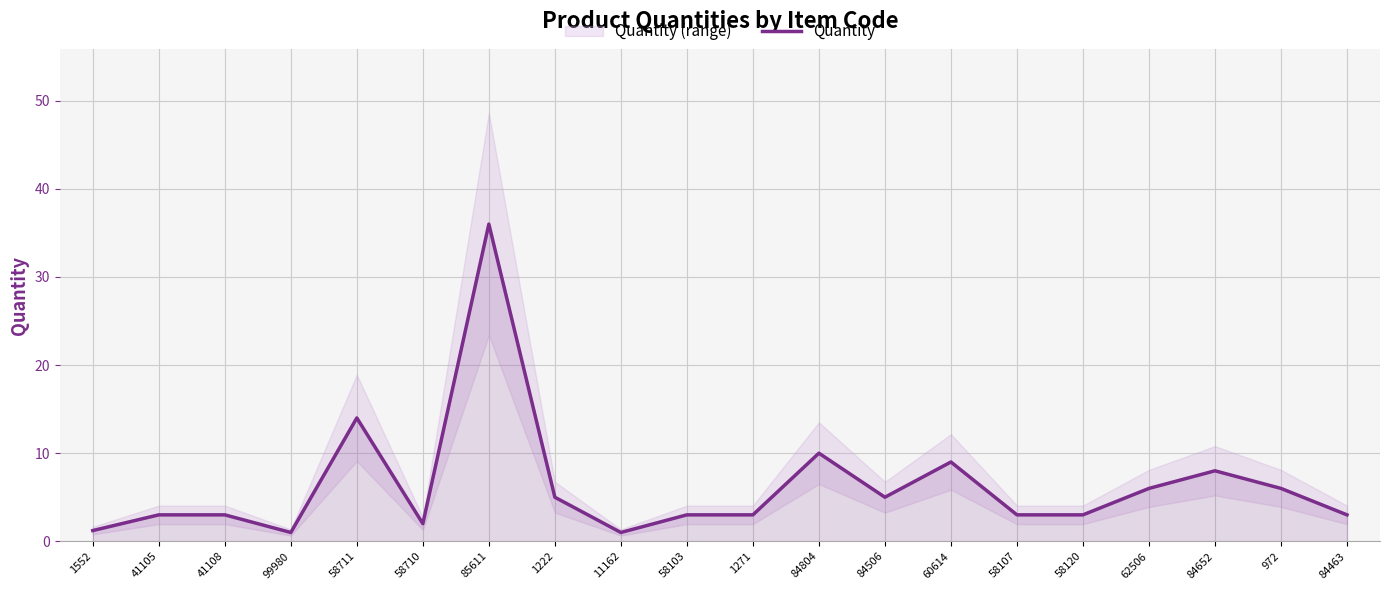

Which label corresponds to the largest value in the chart?

85611